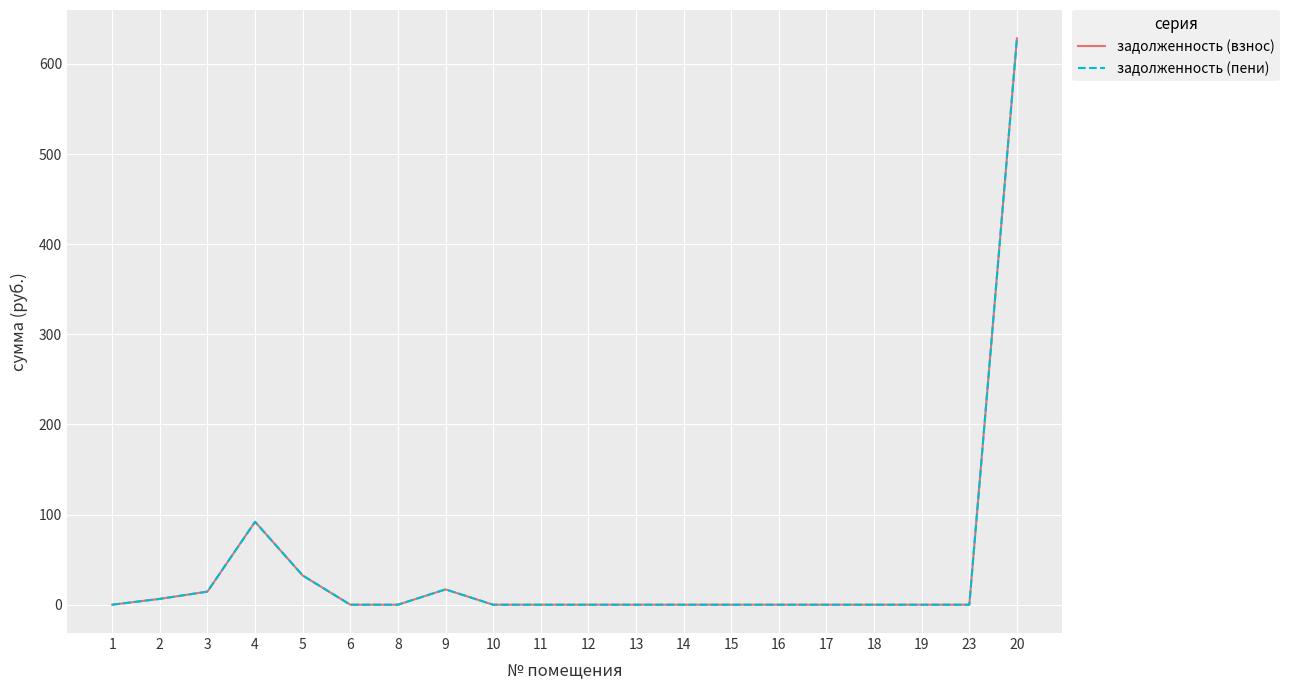

Does the chart display data point markers on the line(s)?

No